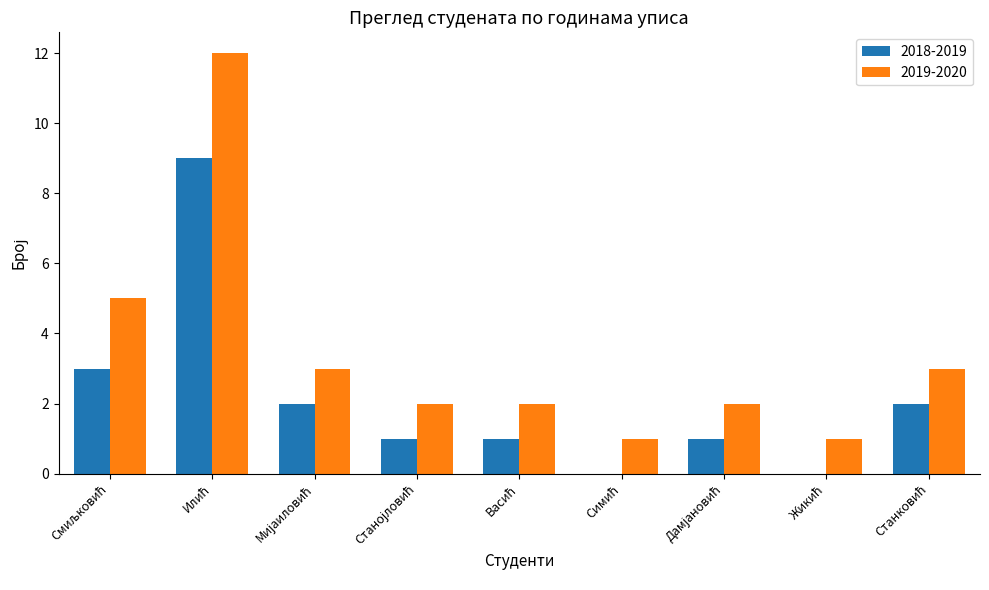

How many data points does each series have?

9